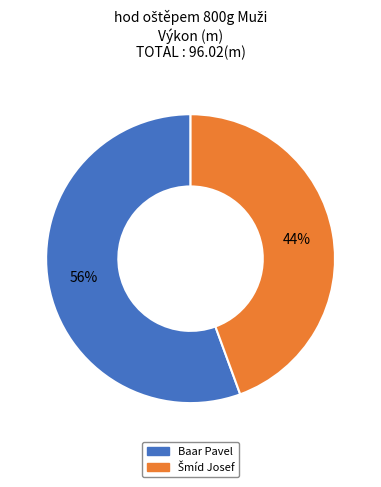

The Baar Pavel slice represents 56% of the pie. True or false?

True